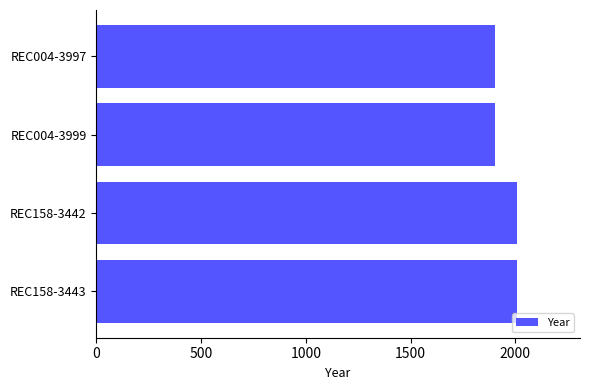

Reading top to bottom, transcribe all the data shown in this chart.

1902	1902	2008	2008